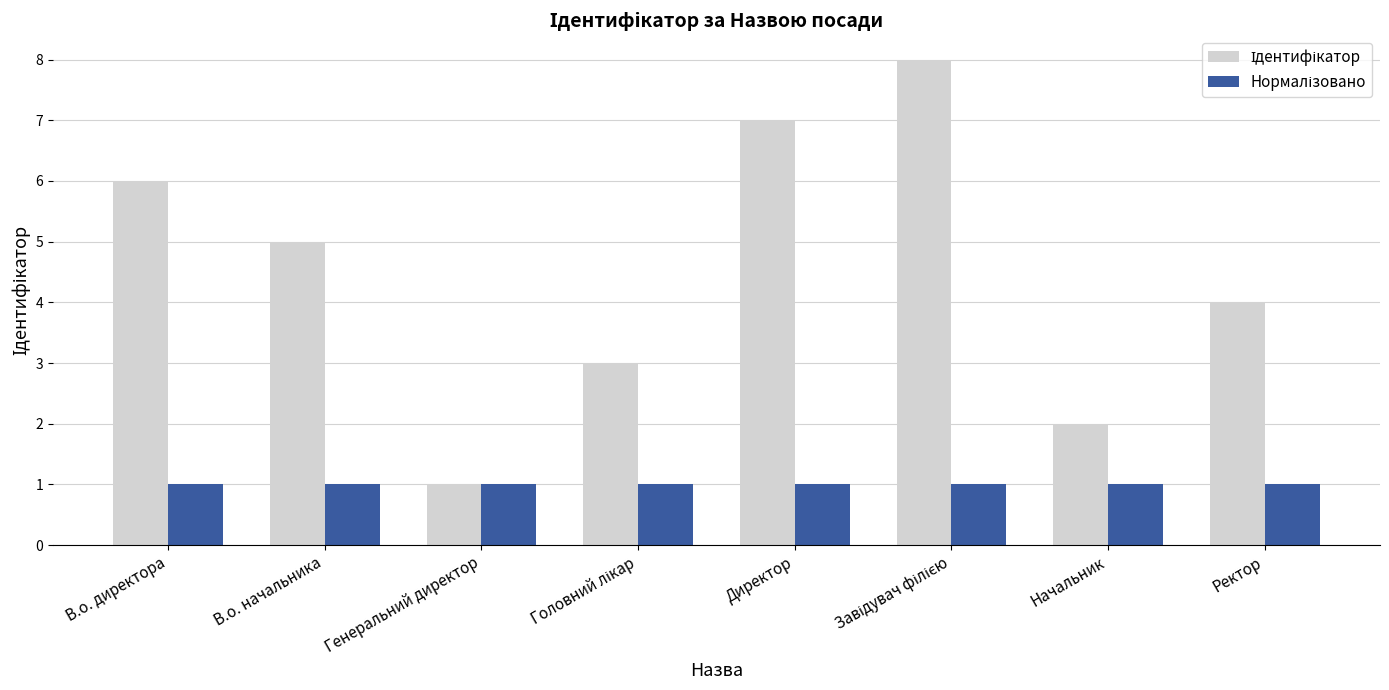

What is the total value across all series at В.о. директора?

7